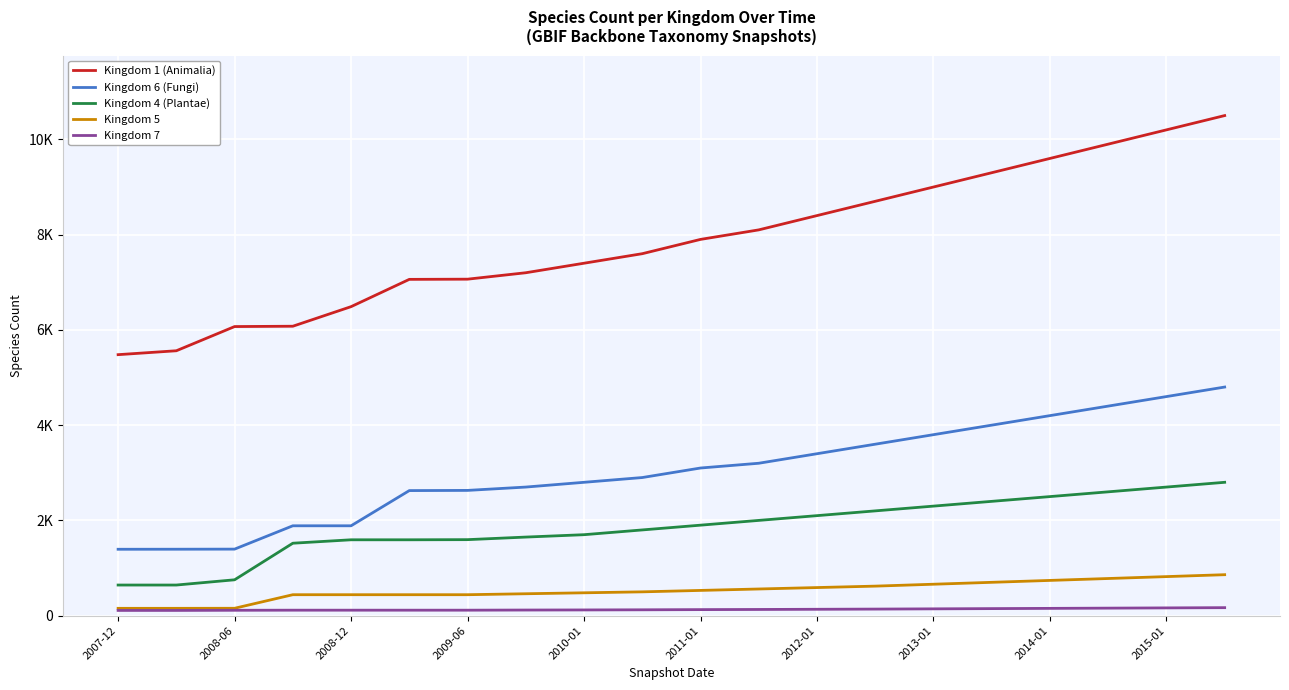

Is this an area chart (filled region under the line)?

No